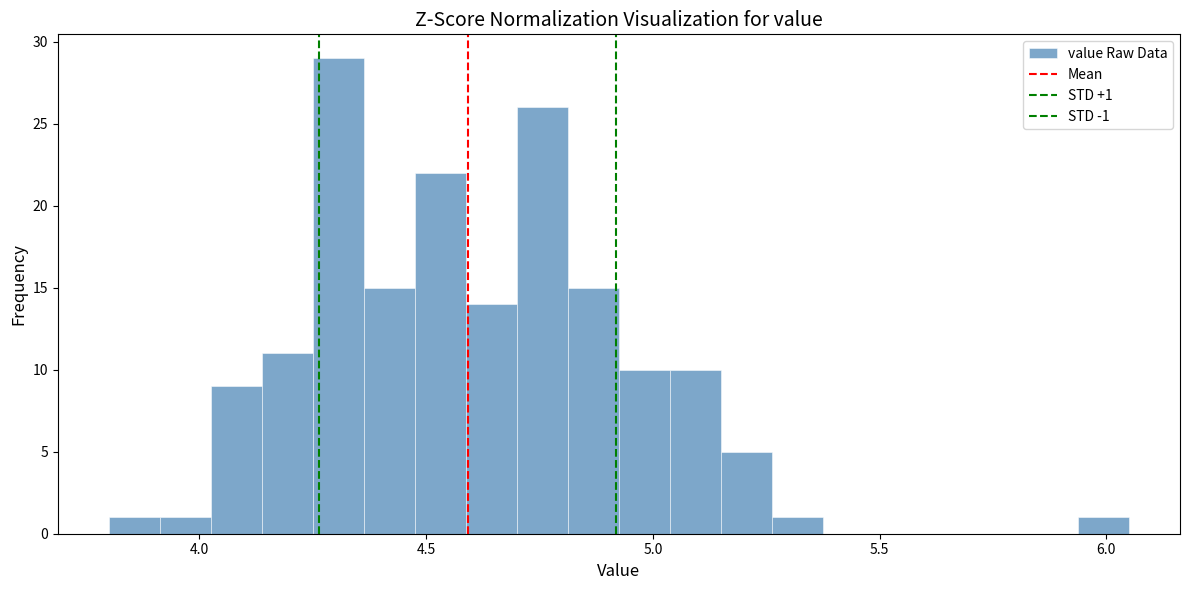

Around what value on the x-axis is the tallest bar? Give the approximate position of its centre, as read against the axis.

4.30